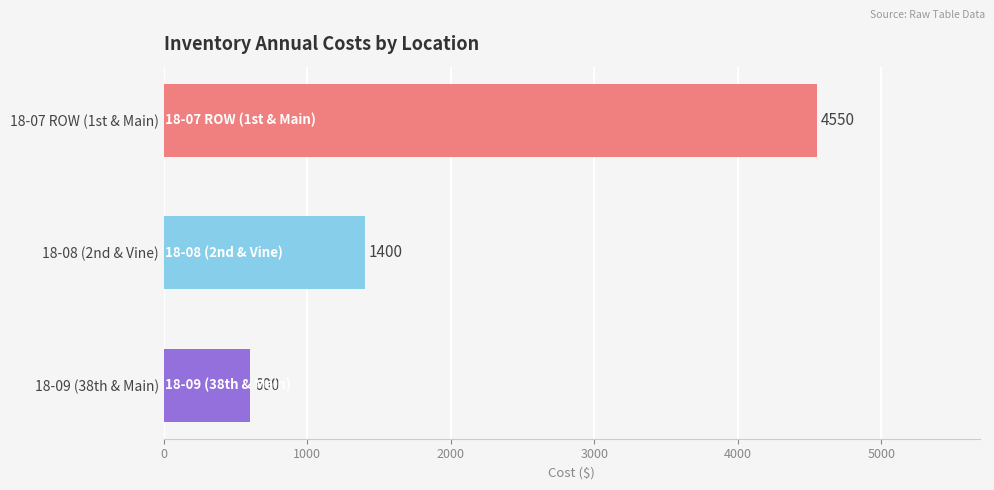

How many bars are there in total?

3